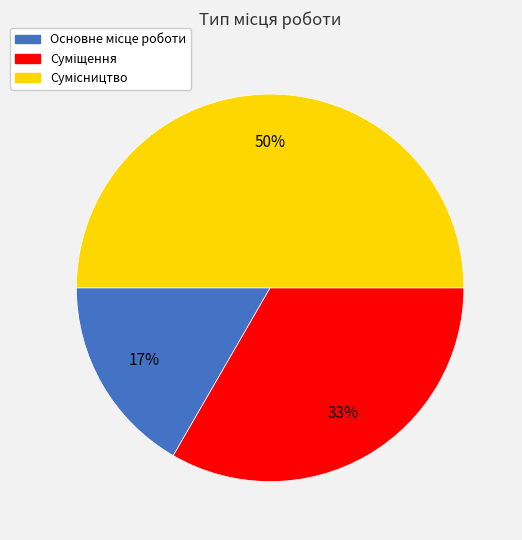

To the nearest percent, what is the difference between the largest and smallest slice percentages?

33%